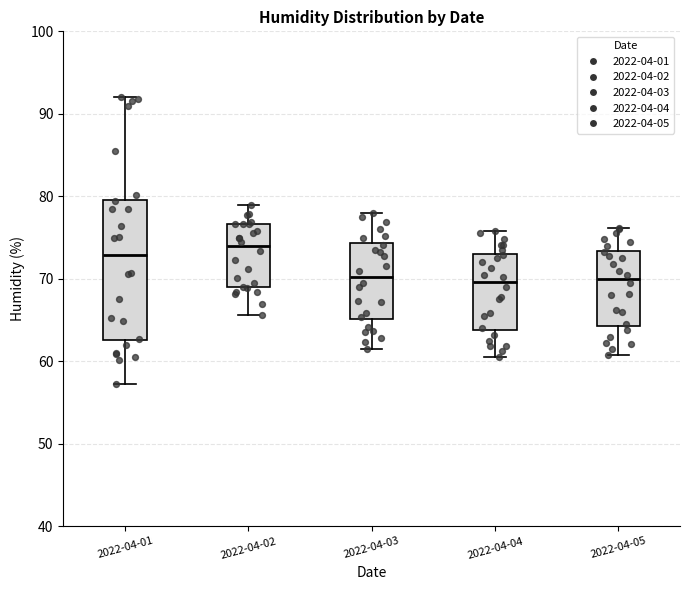

Reading left to right, read every box against the y-axis: the position of its median line, the range the box covers, and the ends of its whiskers. The values are not printed on the chart, so give them approximately, as read against the axis.

2022-04-01: median 73, box 63 to 80, whiskers 57 to 92
2022-04-02: median 74, box 69 to 77, whiskers 66 to 79
2022-04-03: median 70, box 65 to 74, whiskers 62 to 78
2022-04-04: median 70, box 64 to 73, whiskers 61 to 76
2022-04-05: median 70, box 64 to 73, whiskers 61 to 76